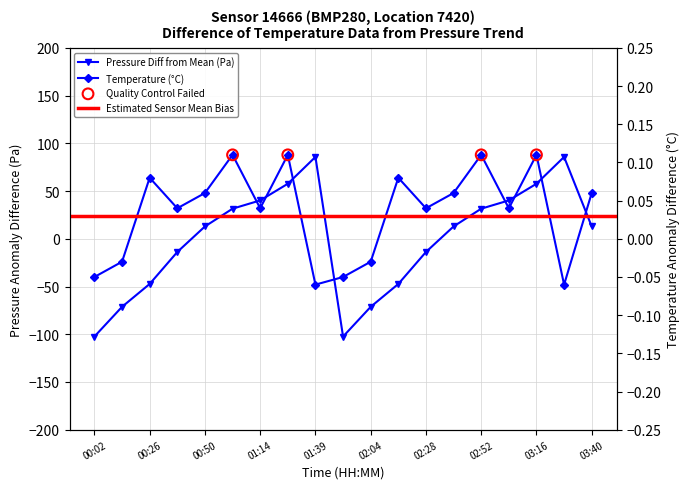

At how many categories does at least one series exceed -86?

19